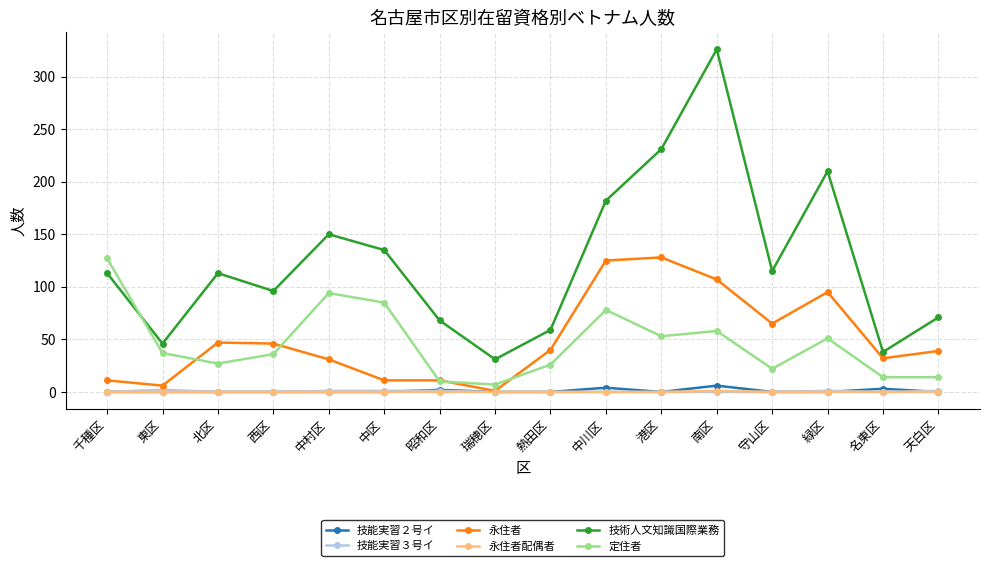

Which category has the highest value across all series?

南区